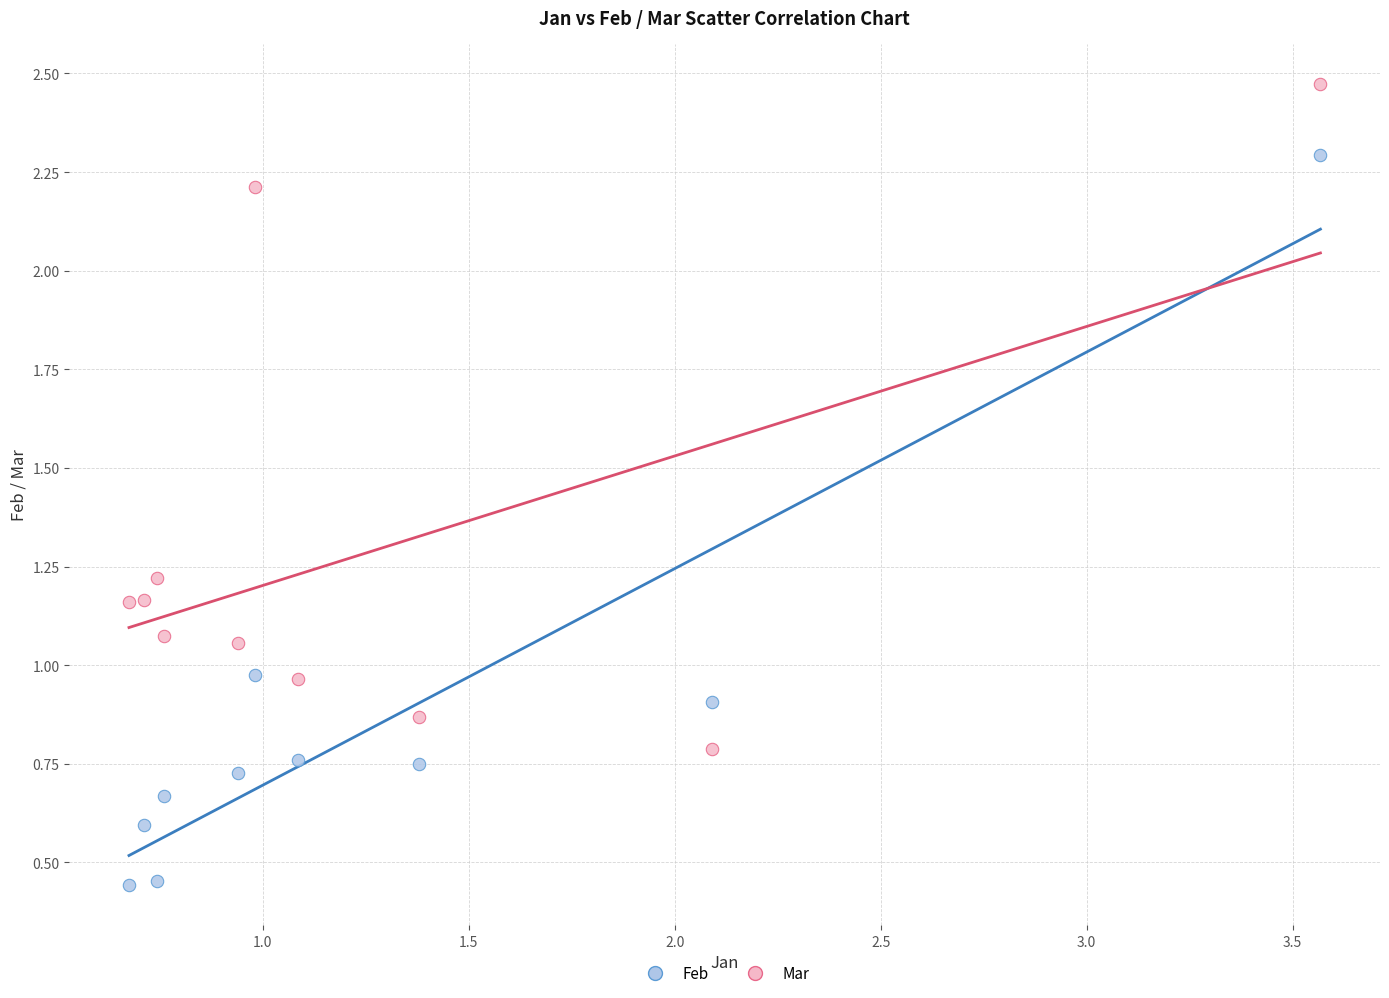

Which series has the largest Y range (max minus min)?

Feb